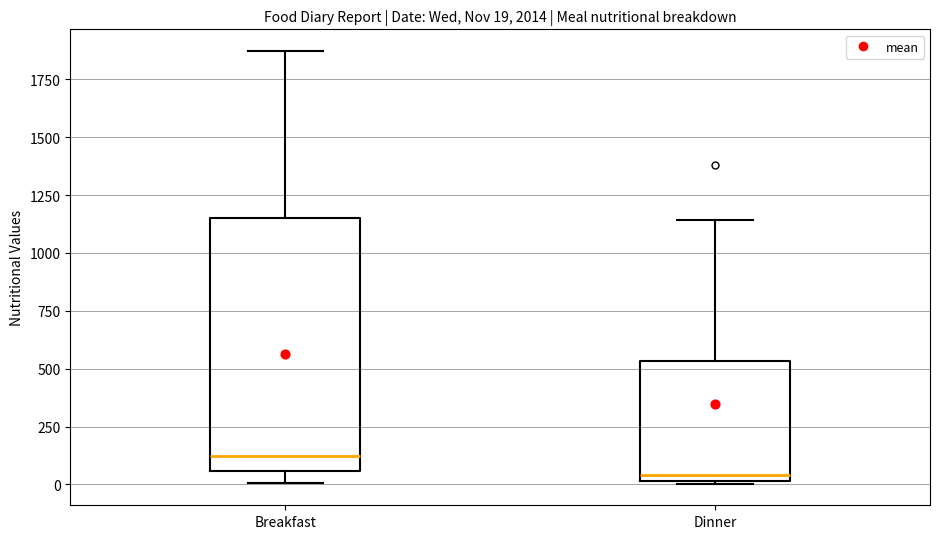

Which box is the tallest, from its lower edge to its upper edge?

Breakfast